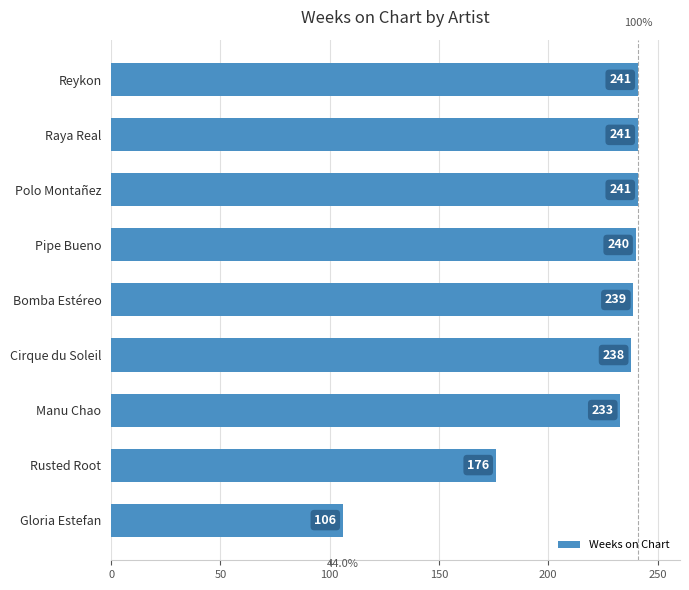

How many values are below 239?

4